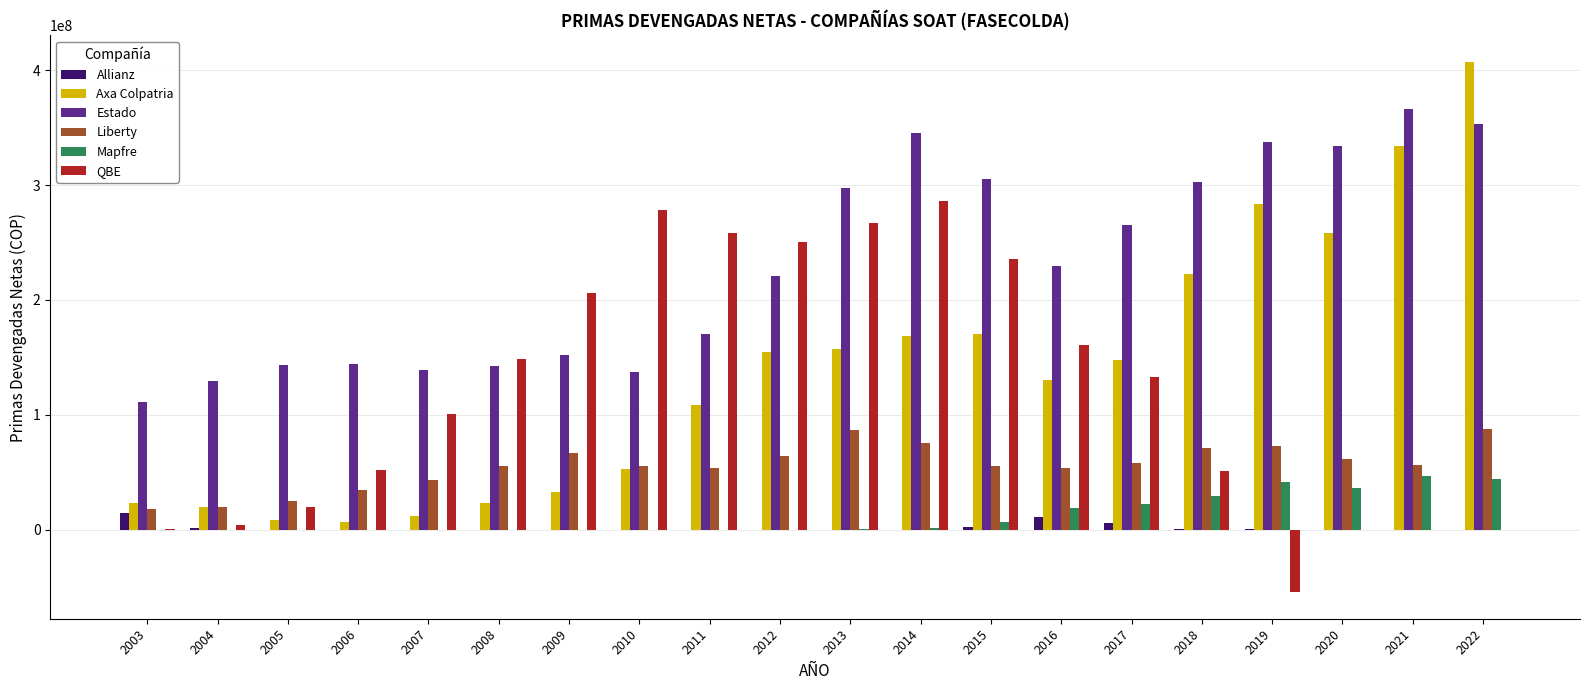

What is the sum of all QBE values?

2393896728.0